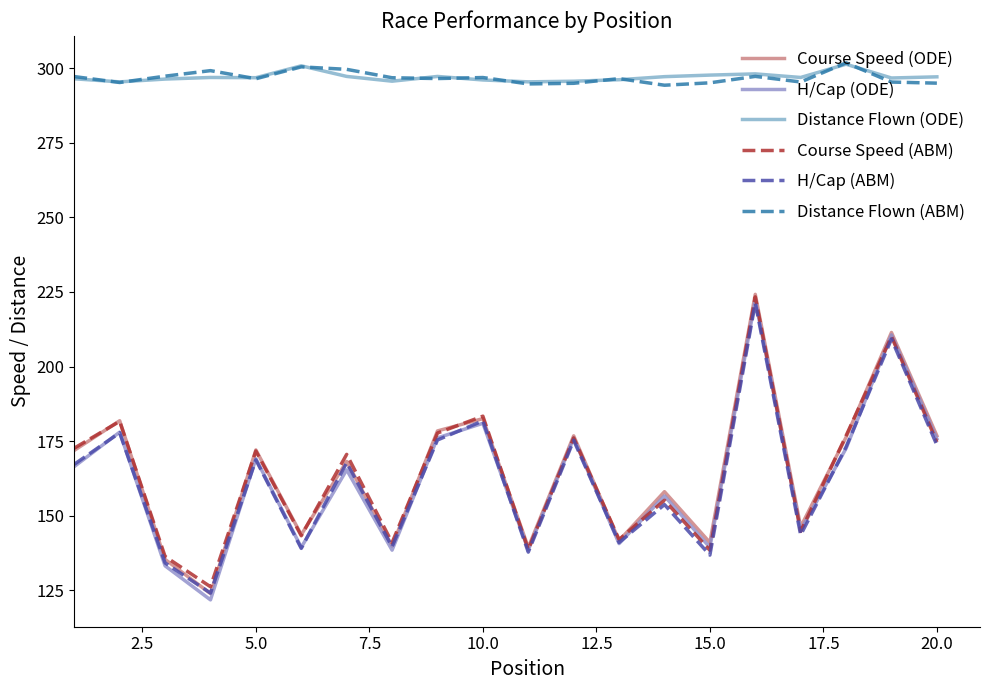

Which series has the largest total across all categories?

Distance Flown (ODE)